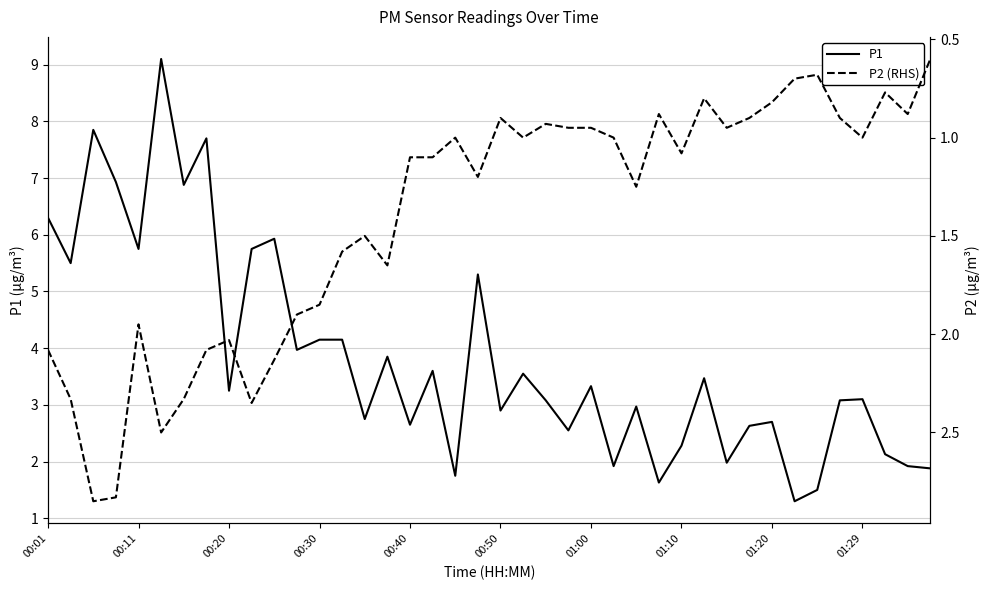

List the series in order of their peak value, lowest first.

P2 (RHS), P1